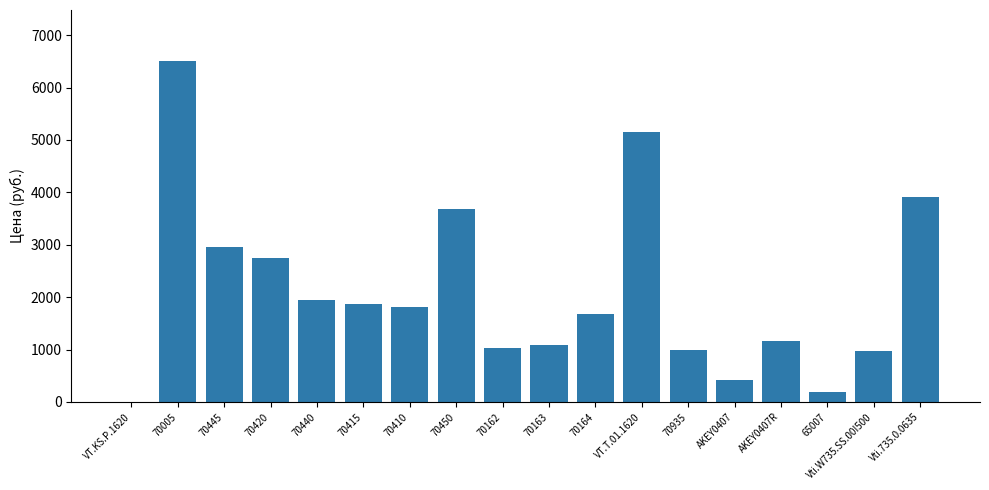

The chart shows a value of 418.0 at AKEY0407. True or false?

True